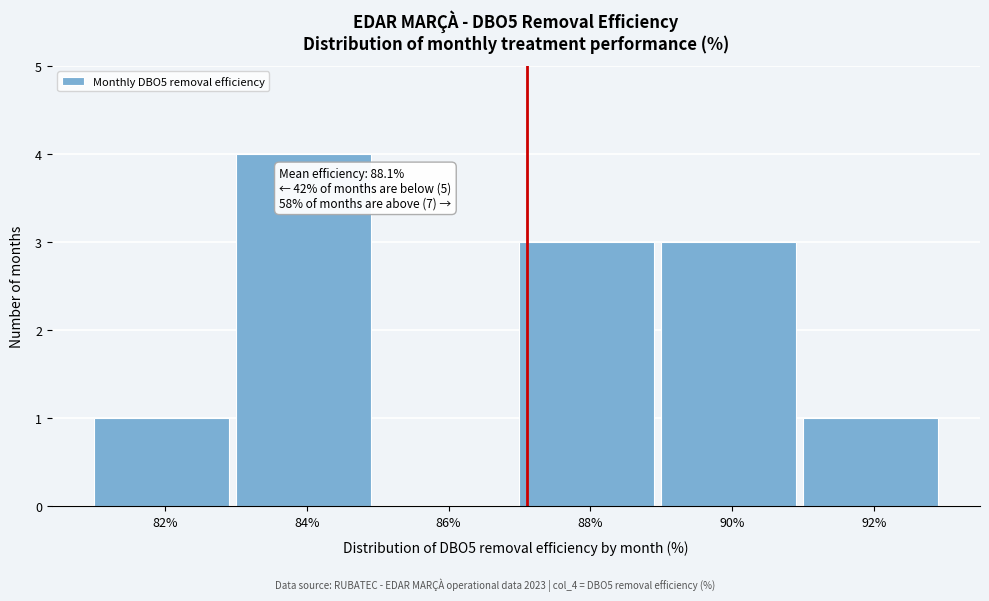

Reading right to left, what are all the values shown in this chart?

92%=1	90%=3	88%=3	86%=0	84%=4	82%=1